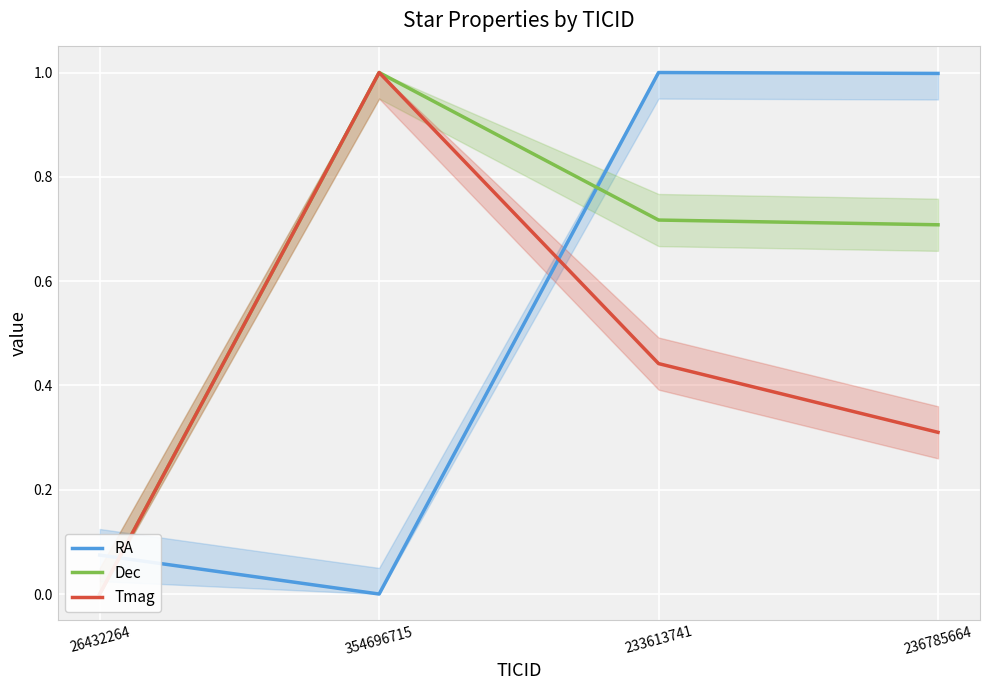

What is the sum of the Dec values at 354696715 and 233613741?

1.7